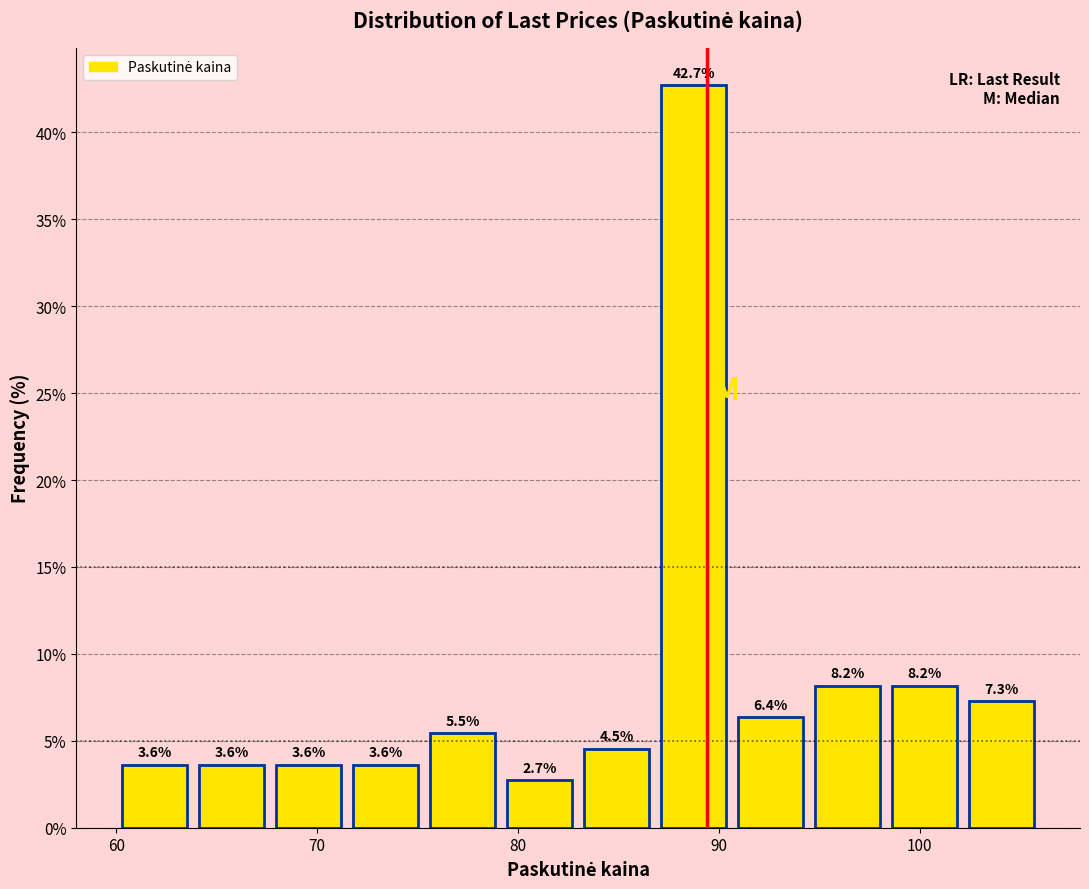

Around what value on the x-axis is the tallest bar? Give the approximate position of its centre, as read against the axis.

89